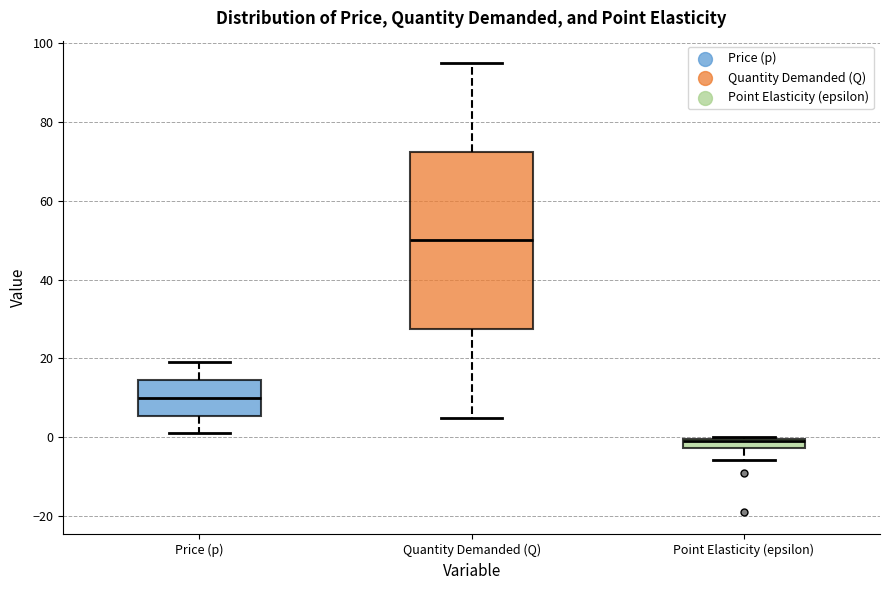

Where does the upper whisker of the box for Quantity Demanded (Q) end on the y-axis? The values are not printed on the chart, so give them approximately, as read against the axis.

96